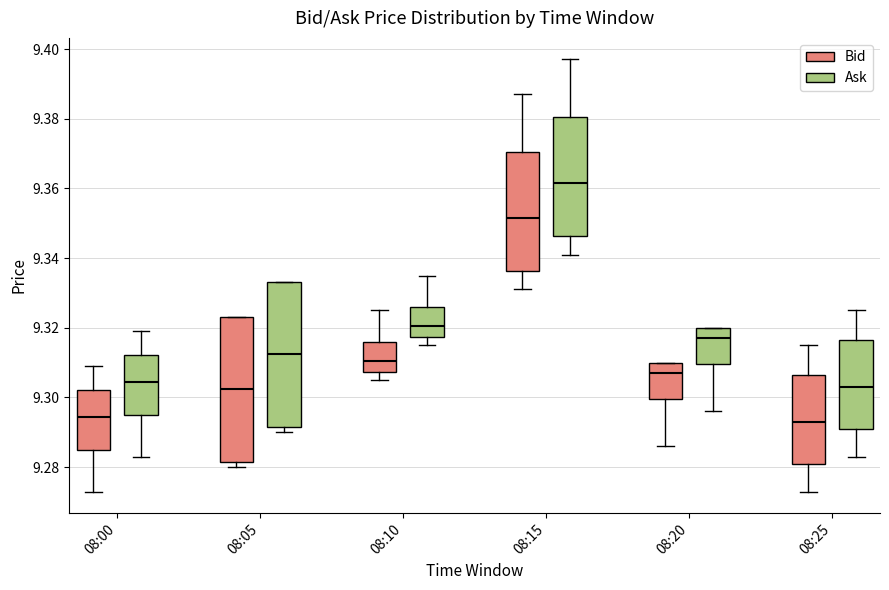

Where is the lower edge of the box for 08:10 (Bid) on the y-axis? The values are not printed on the chart, so give them approximately, as read against the axis.

9.308